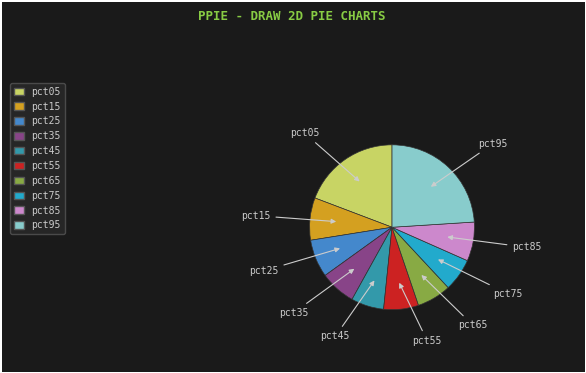

Which slice is the largest?

pct95